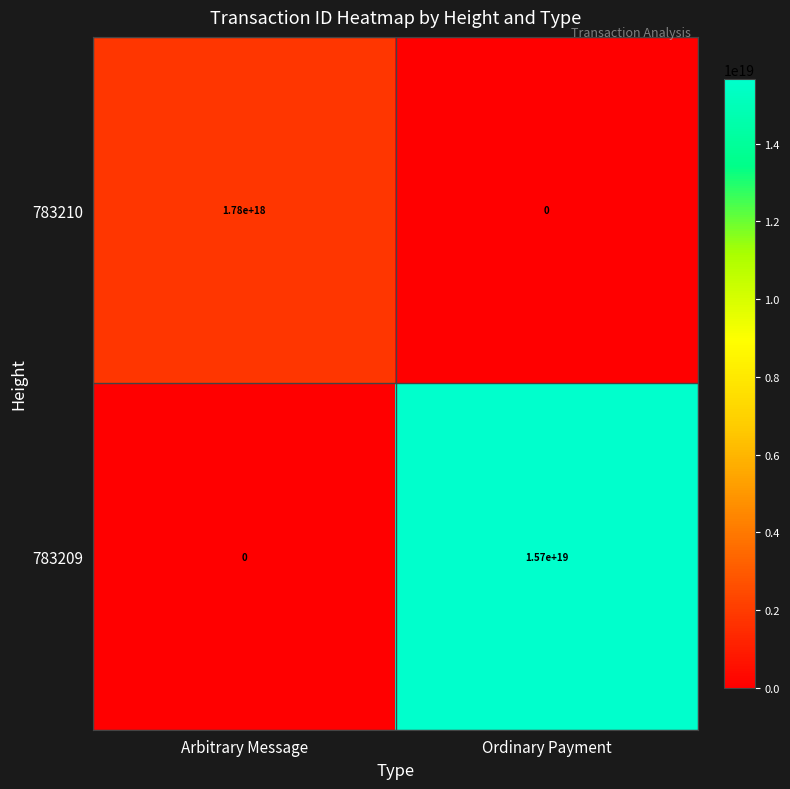

Which label corresponds to the largest value in the chart?

Ordinary Payment